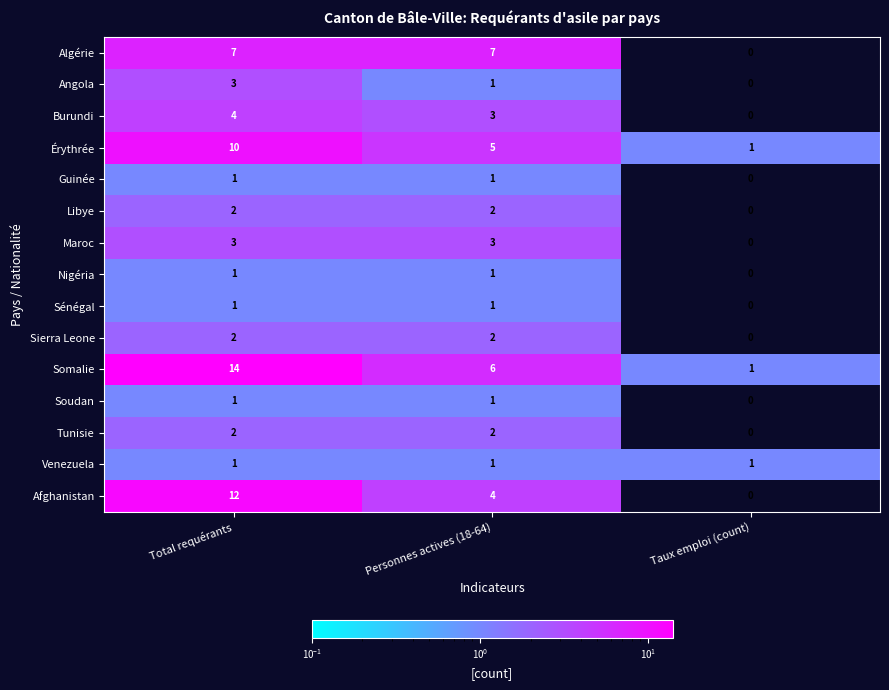

Which category has the highest value across all series?

Total requérants